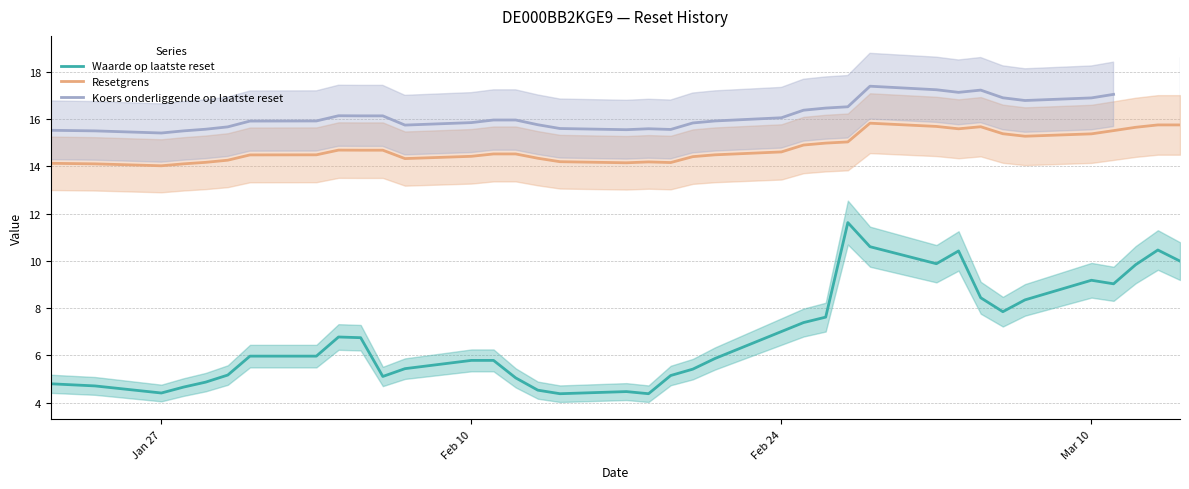

Which series has the widest spread of values?

Waarde op laatste reset